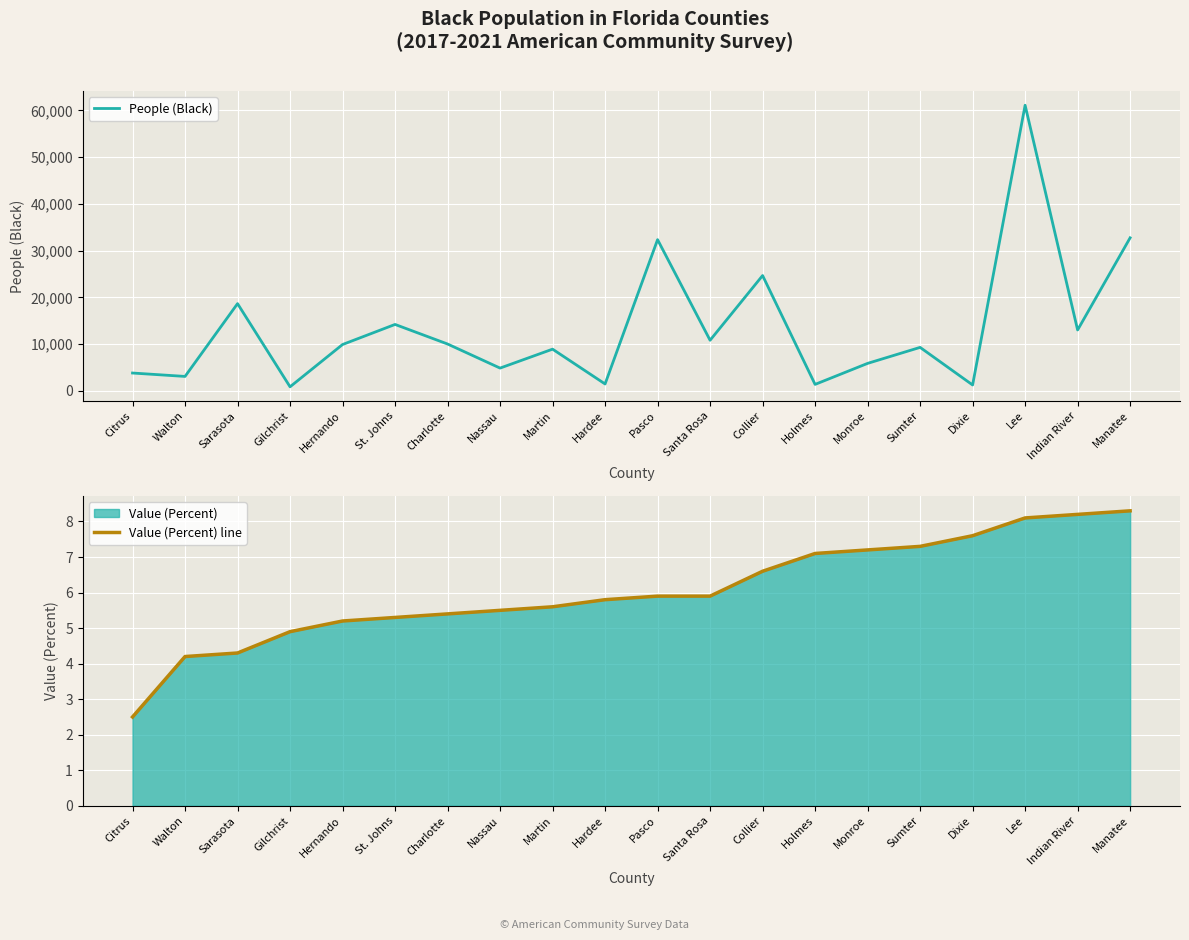

Reading left to right, list all the values displayed in this chart.

People (Black): Citrus=3824.0	Walton=3096.0	Sarasota=18663.0	Gilchrist=875.0	Hernando=9919.0	St. Johns=14216.0	Charlotte=10029.0	Nassau=4878.0	Martin=8928.0	Hardee=1482.0	Pasco=32349.0	Santa Rosa=10831.0	Collier=24672.0	Holmes=1391.0	Monroe=5886.0	Sumter=9308.0	Dixie=1269.0	Lee=61093.0	Indian River=13030.0	Manatee=32741.0
Value (Percent) line: Citrus=2.5	Walton=4.2	Sarasota=4.3	Gilchrist=4.9	Hernando=5.2	St. Johns=5.3	Charlotte=5.4	Nassau=5.5	Martin=5.6	Hardee=5.8	Pasco=5.9	Santa Rosa=5.9	Collier=6.6	Holmes=7.1	Monroe=7.2	Sumter=7.3	Dixie=7.6	Lee=8.1	Indian River=8.2	Manatee=8.3